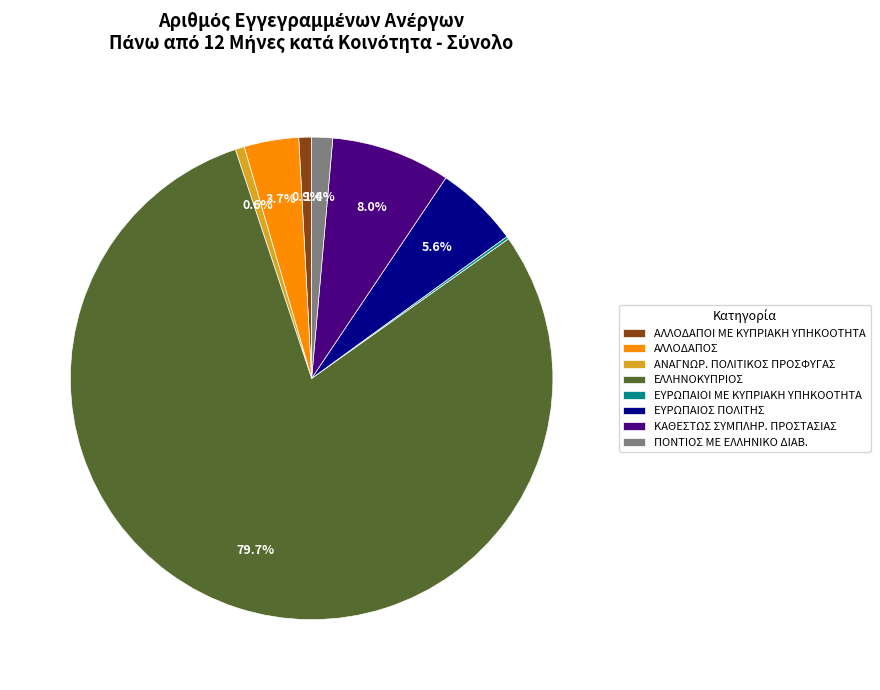

Approximately how many times larger is the value at ΚΑΘΕΣΤΩΣ ΣΥΜΠΛΗΡ. ΠΡΟΣΤΑΣΙΑΣ compared to ΑΛΛΟΔΑΠΟΣ?

2.2